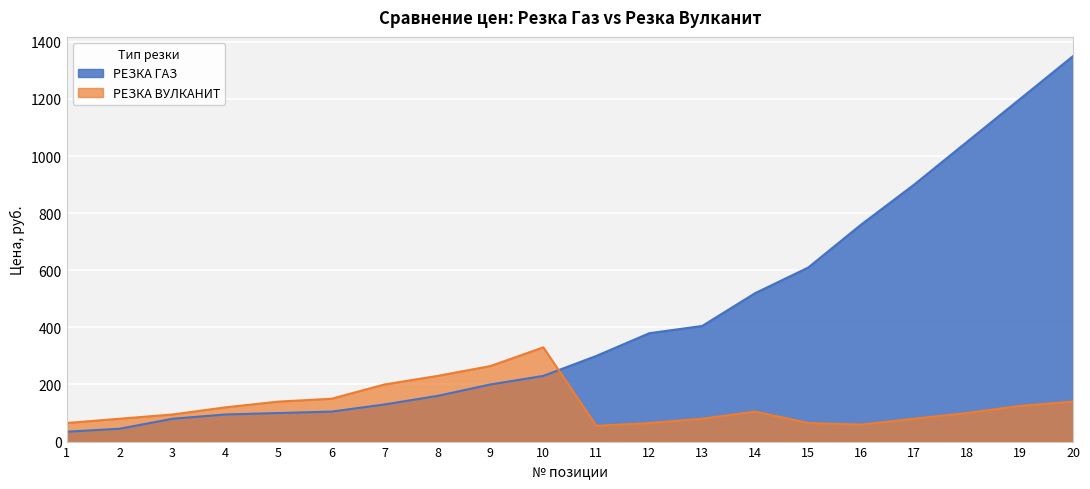

Is it true that РЕЗКА ВУЛКАНИТ equals 108.3 at 12?

False